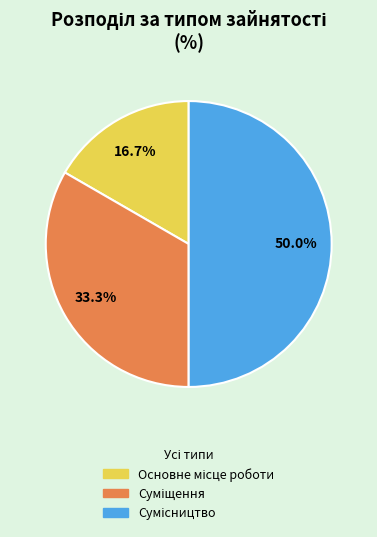

Rank the categories by value from lowest to highest.

Основне місце роботи, Суміщення, Сумісництво